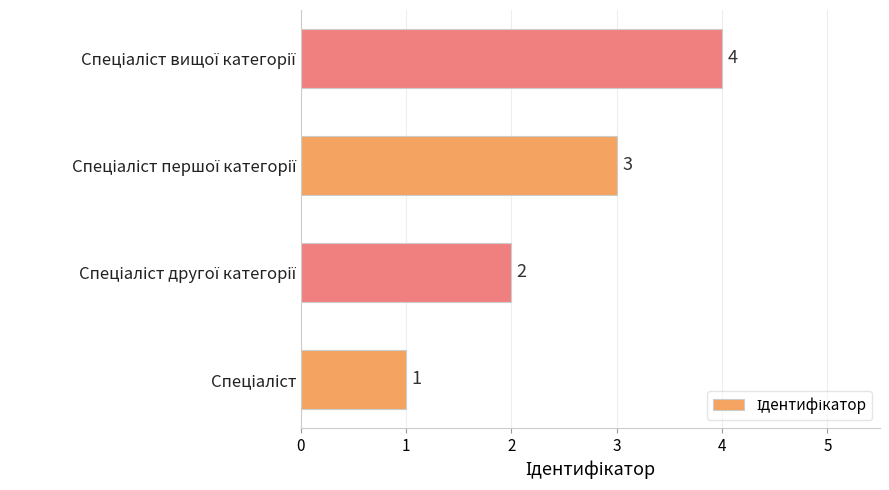

What is the greatest value displayed?

4